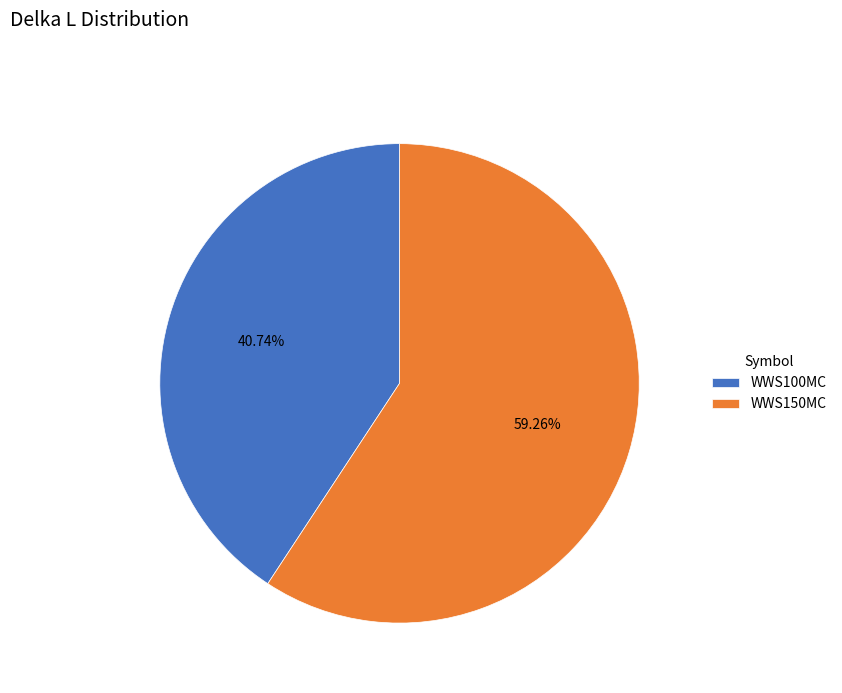

How many segments does this pie chart have?

2